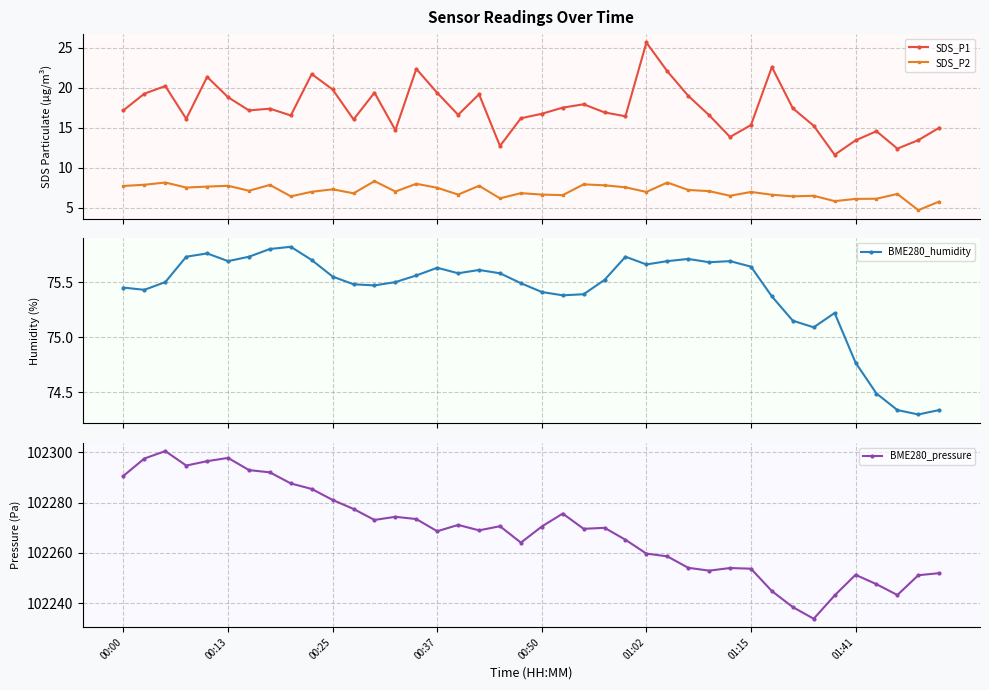

True or false: SDS_P2 and SDS_P1 intersect in this chart.

False